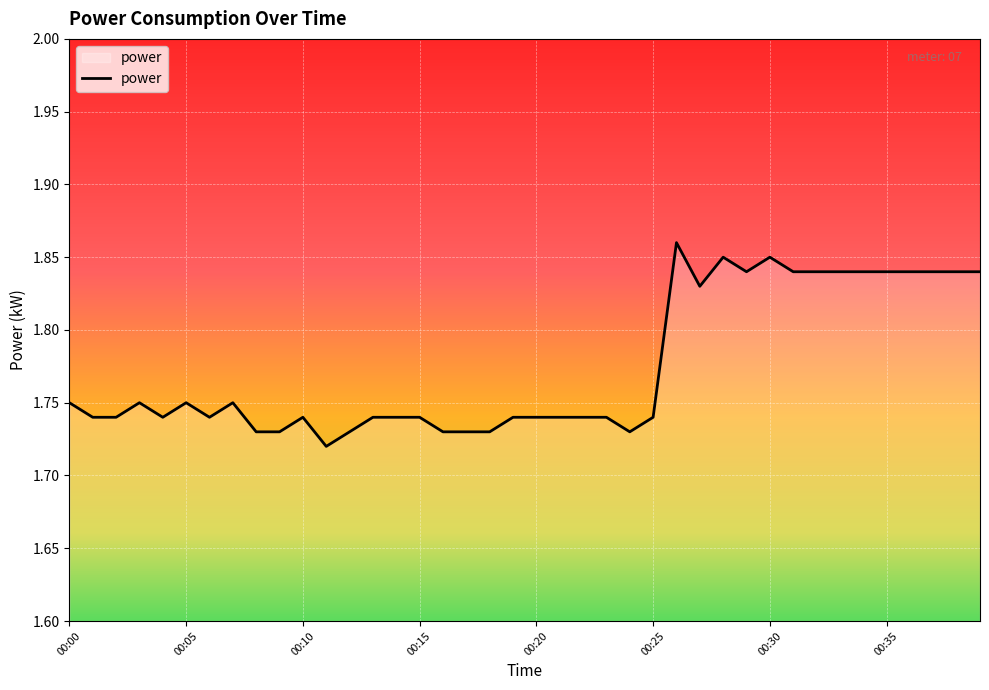

Does the chart have visible grid lines?

Yes